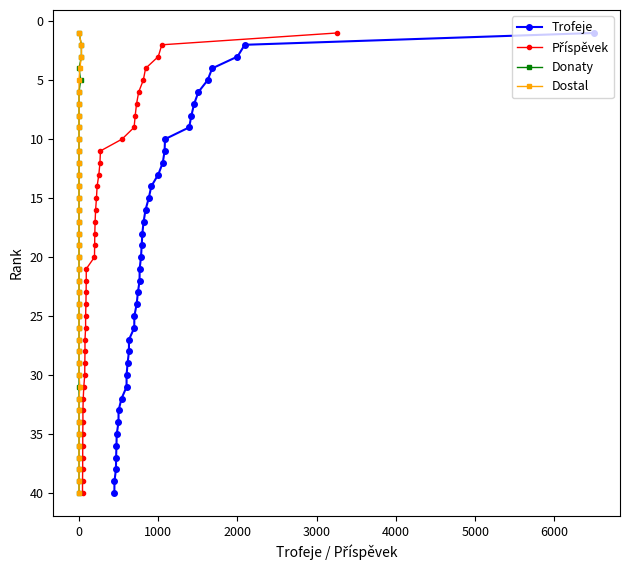

How many distinct data groups are displayed?

4